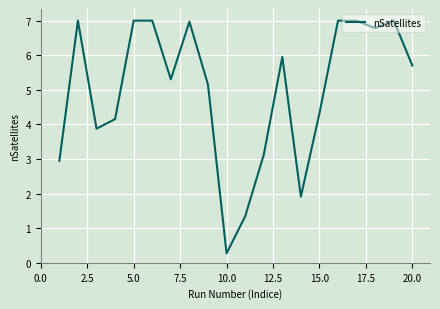

What is the maximum value shown in the chart?

7.0